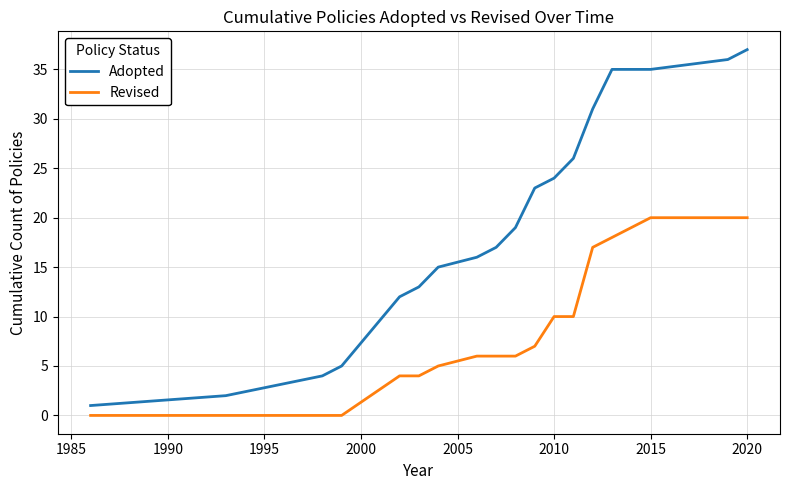

True or false: Adopted and Revised intersect in this chart.

False